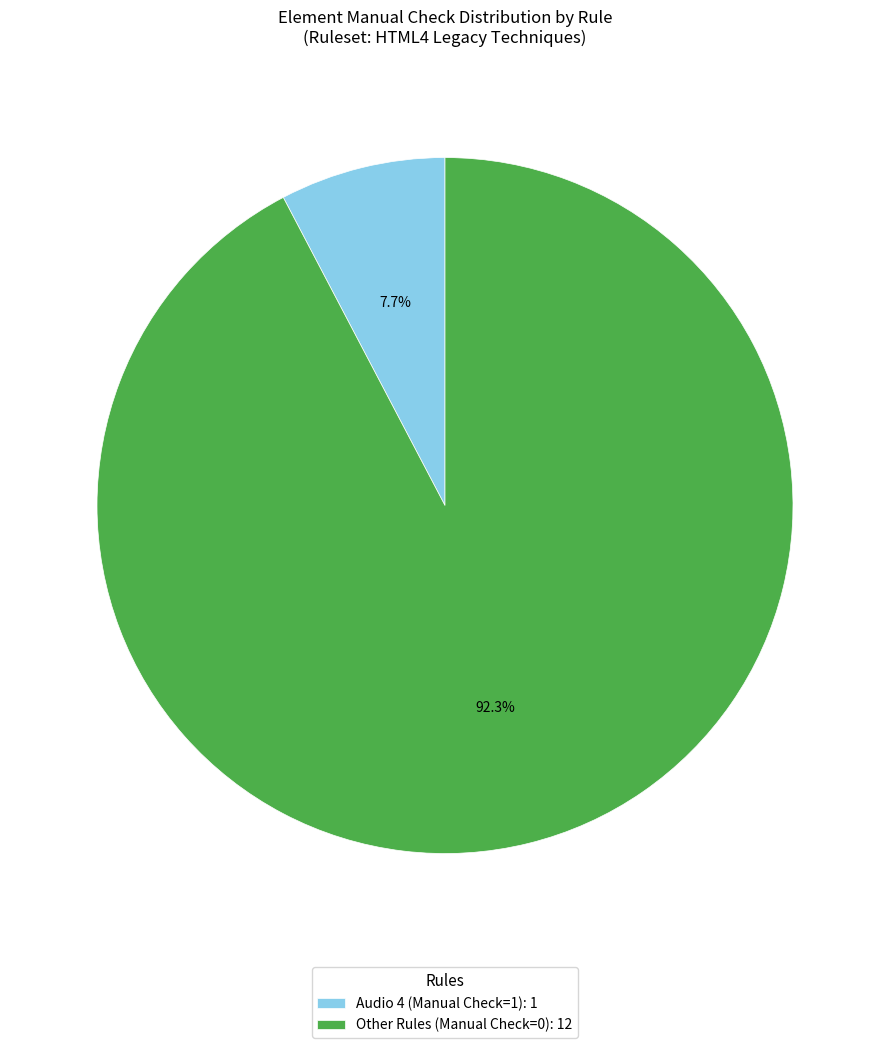

Which category has the biggest portion of the pie?

Other Rules (Manual Check=0): 12